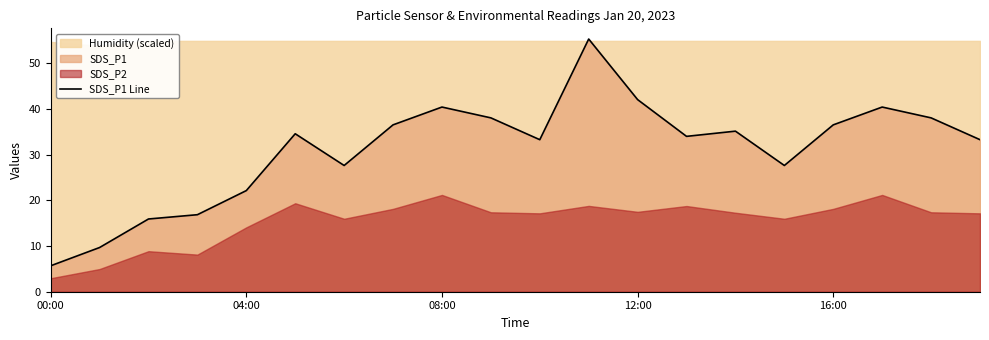

Does the chart have visible grid lines?

No